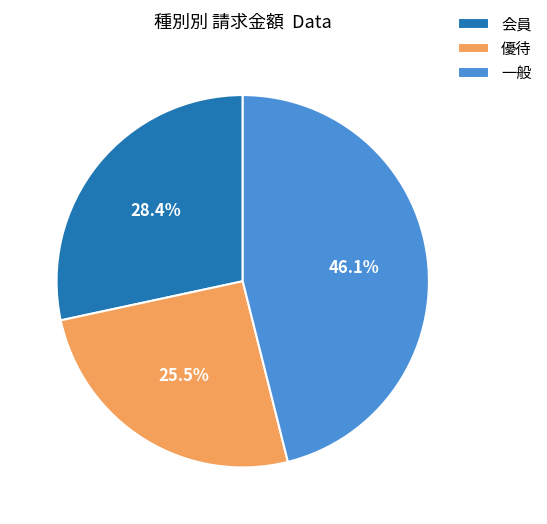

Rank the categories by value from highest to lowest.

一般, 会員, 優待